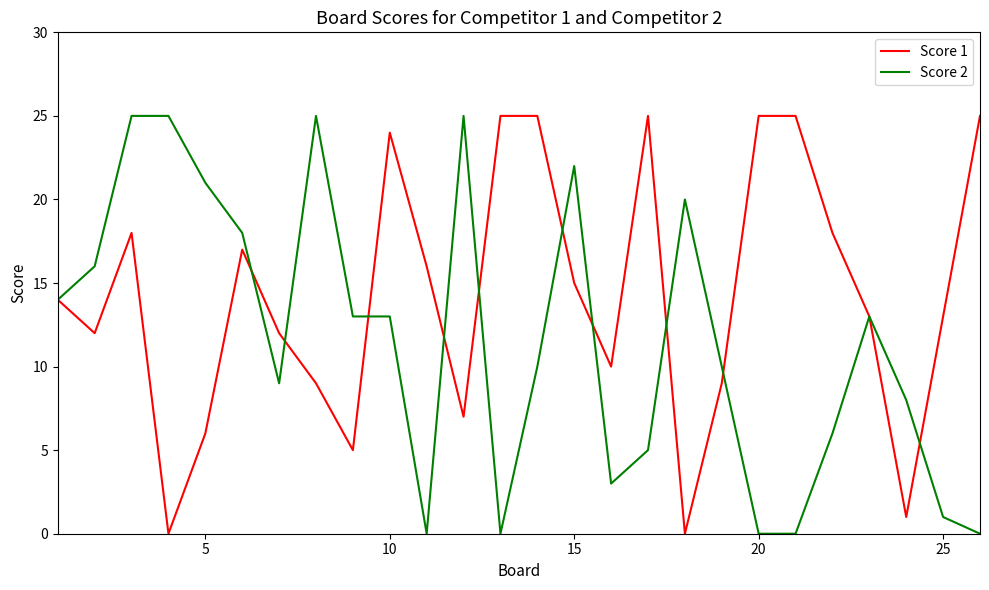

Which series has the largest total across all categories?

Score 1